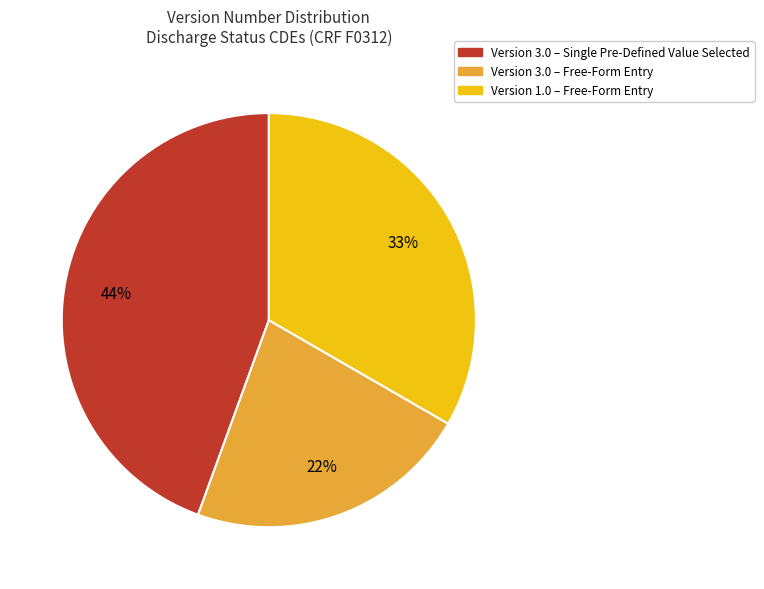

To the nearest percent, what is the difference between the largest and smallest slice percentages?

22%